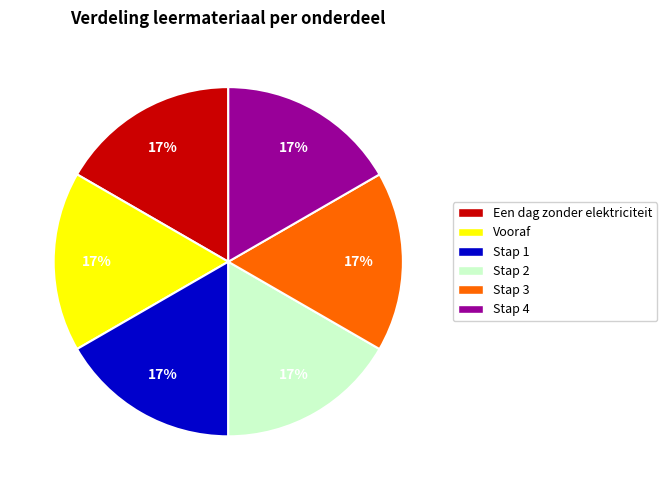

What percentage is the Vooraf slice, to the nearest percent?

17%